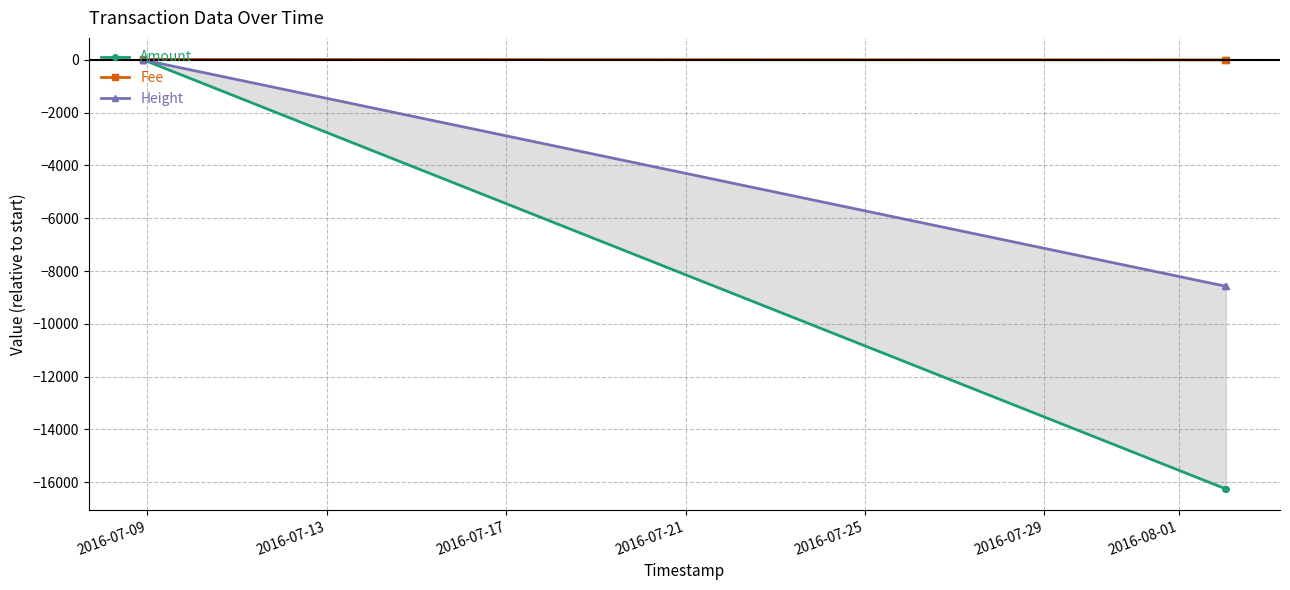

How many lines are shown in the chart?

3